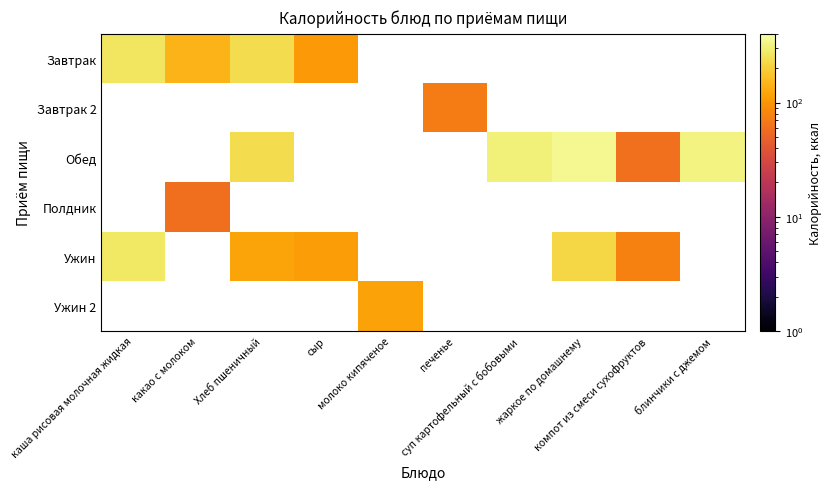

True or false: Ужин has a value of 76.0 at компот из смеси сухофруктов.

True